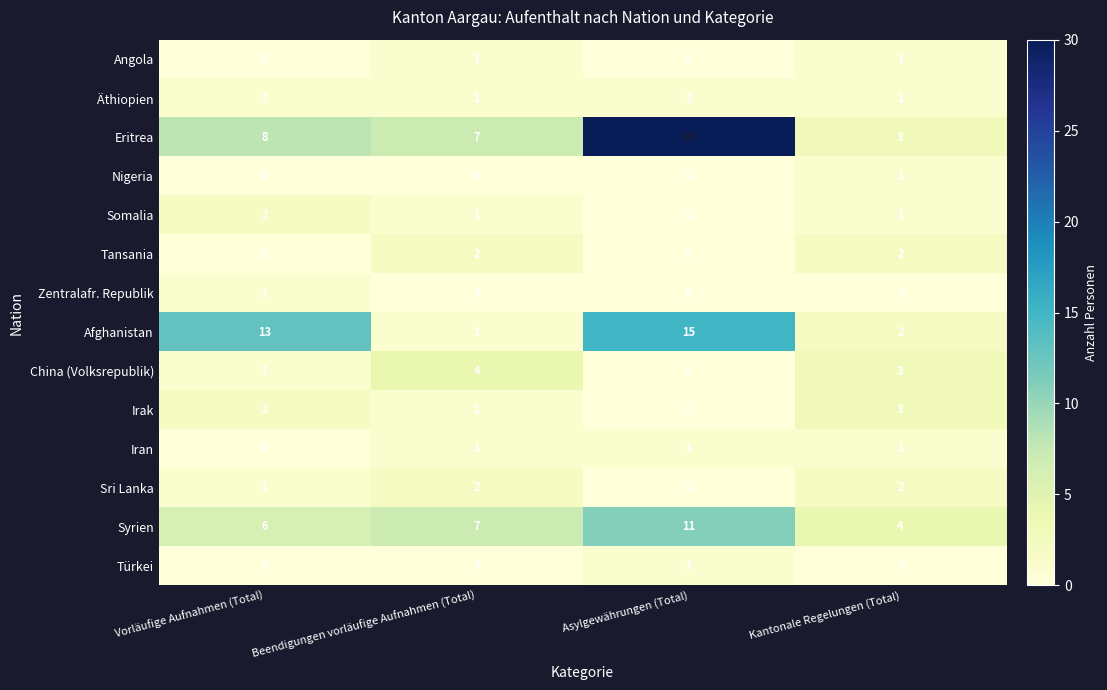

What is the spread (max minus min) of values at Vorläufige Aufnahmen (Total)?

13